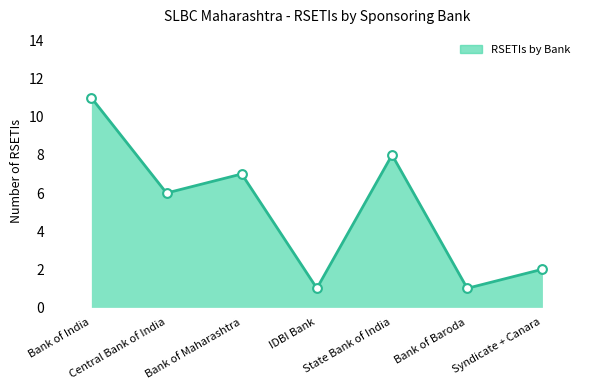

Which has a higher value, State Bank of India or Syndicate + Canara?

State Bank of India